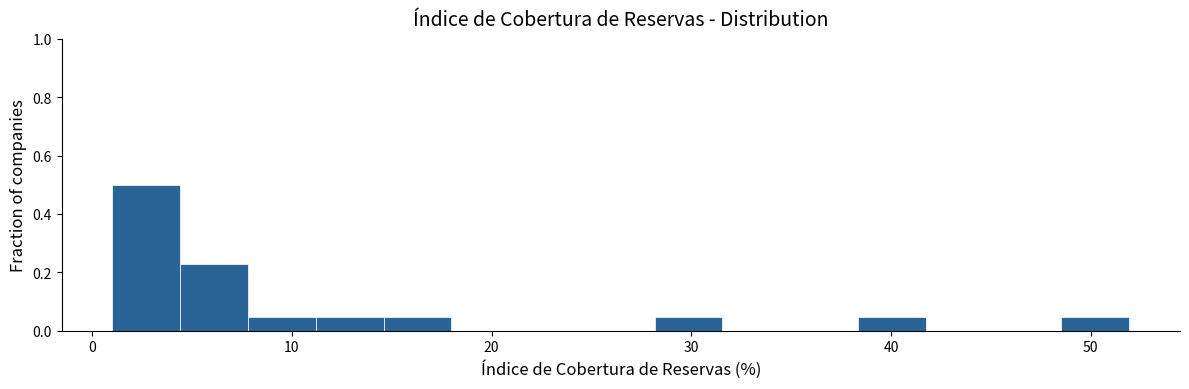

Around what value on the x-axis is the tallest bar? Give the approximate position of its centre, as read against the axis.

3